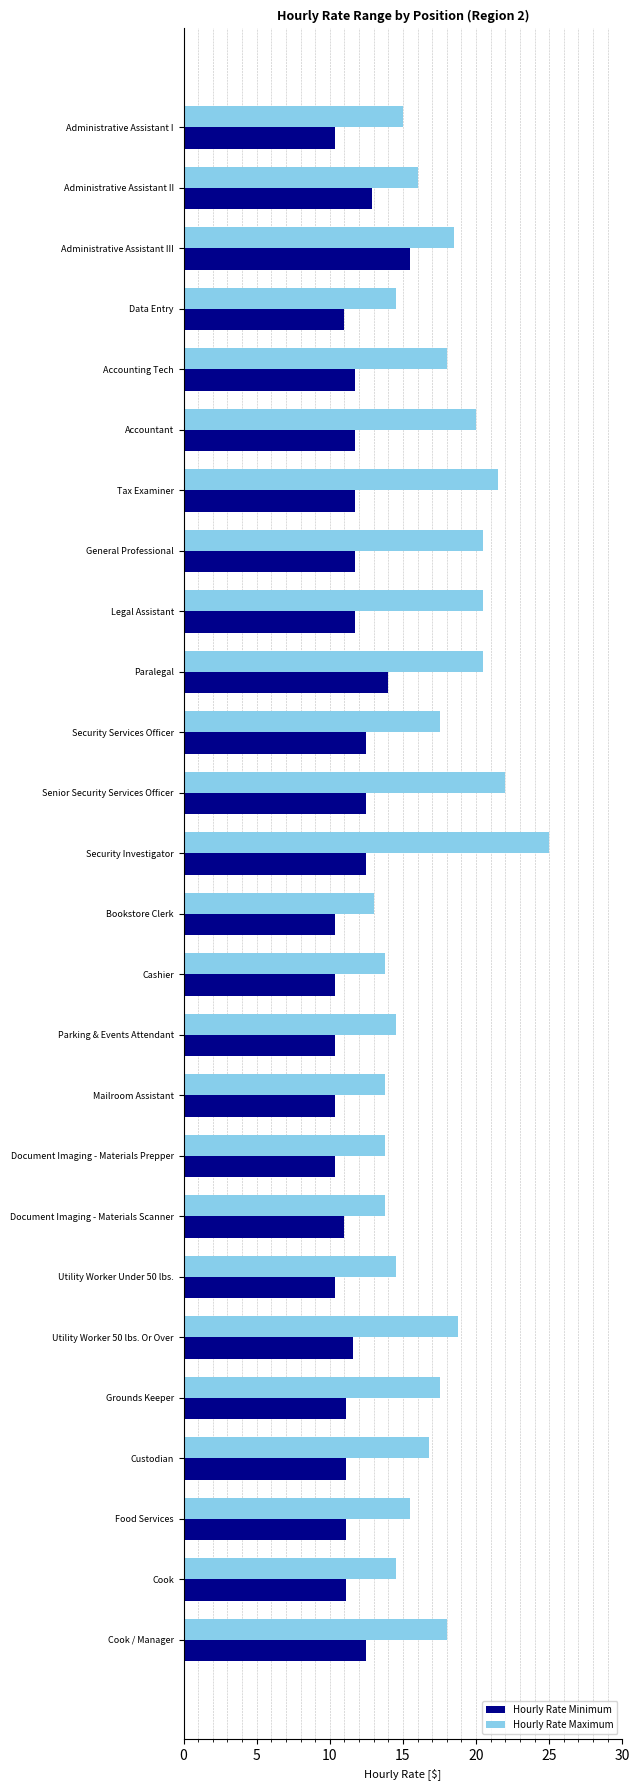

Where is Hourly Rate Maximum nearest to the value 19?

Utility Worker 50 lbs. Or Over